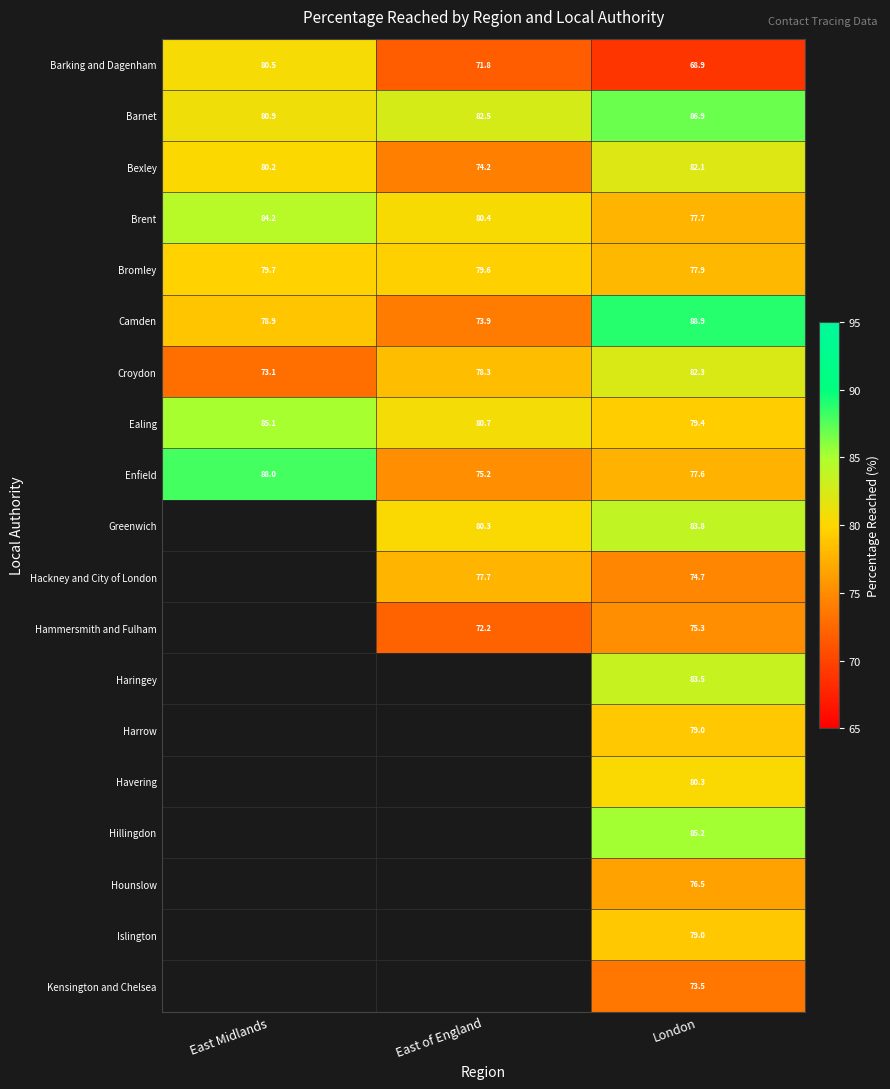

The value of Harrow at London is 79.0. True or false?

True